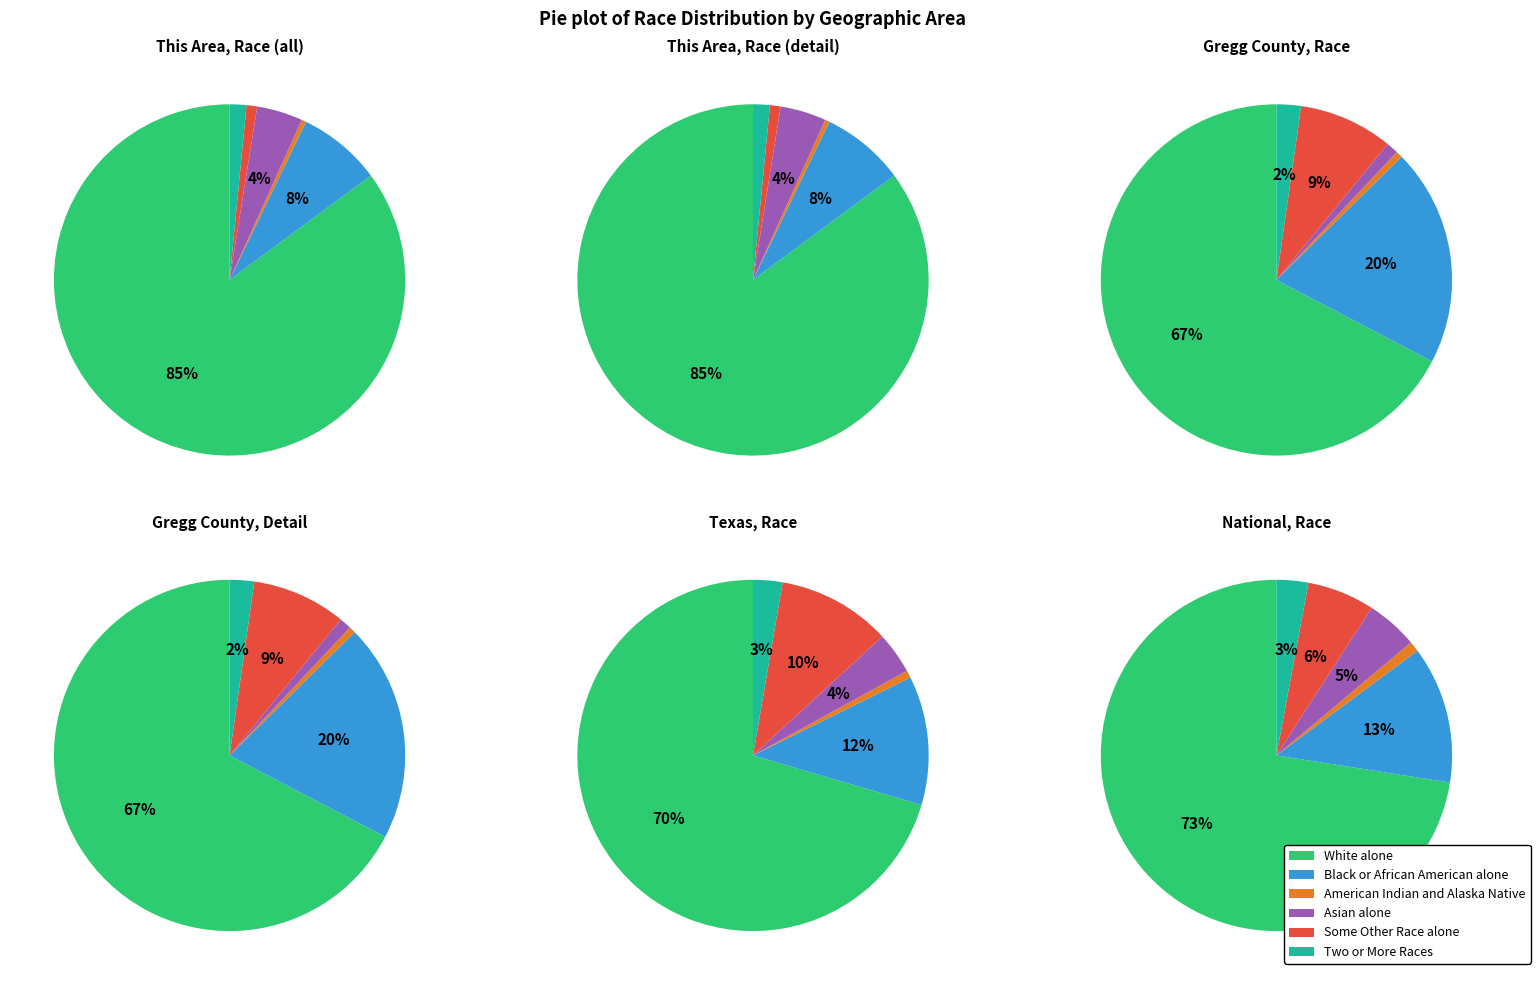

What is the total percentage of Gregg County and National?

92.7%